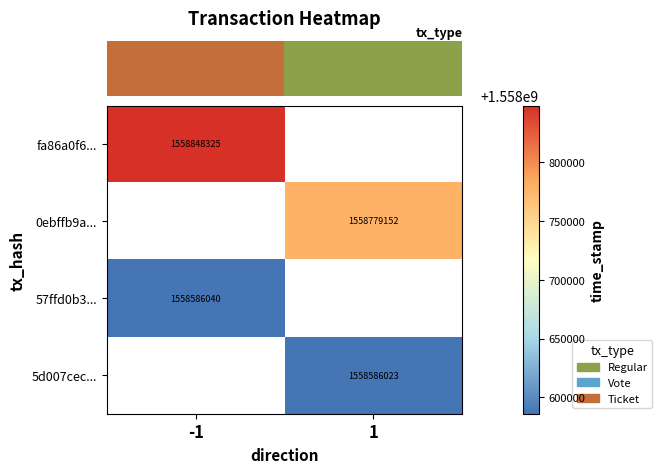

At which category does the chart reach its peak across all series?

-1